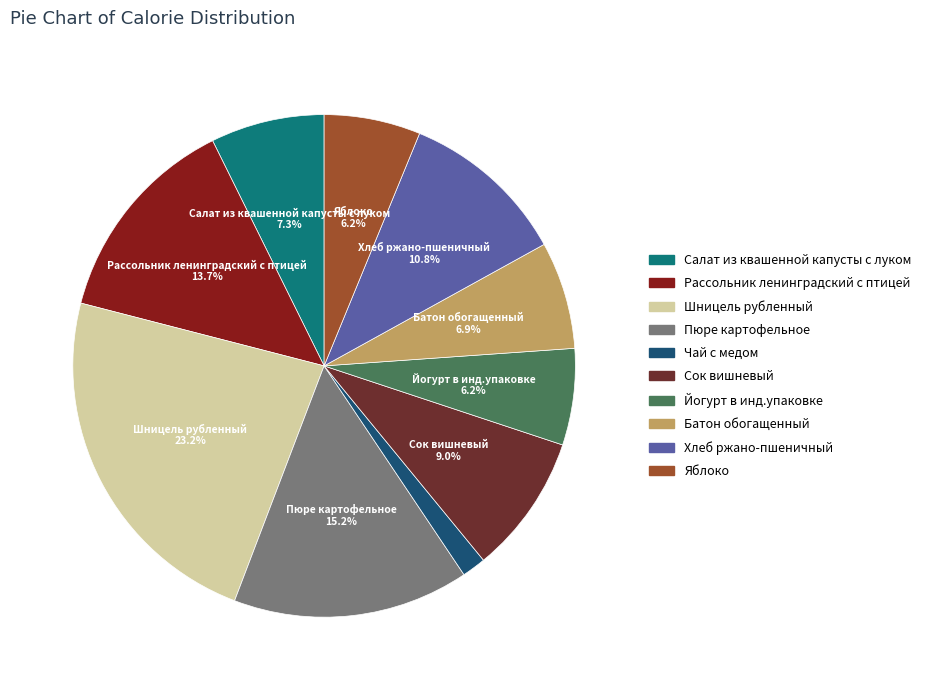

The Рассольник ленинградский с птицей slice represents 1% of the pie. True or false?

False